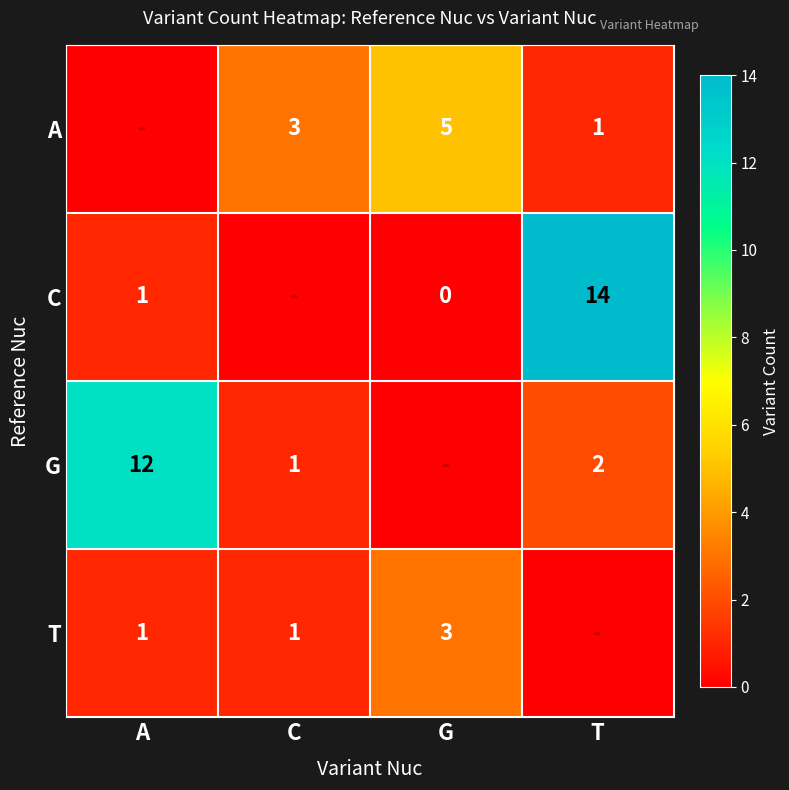

True or false: G has a value of 1 at T.

False